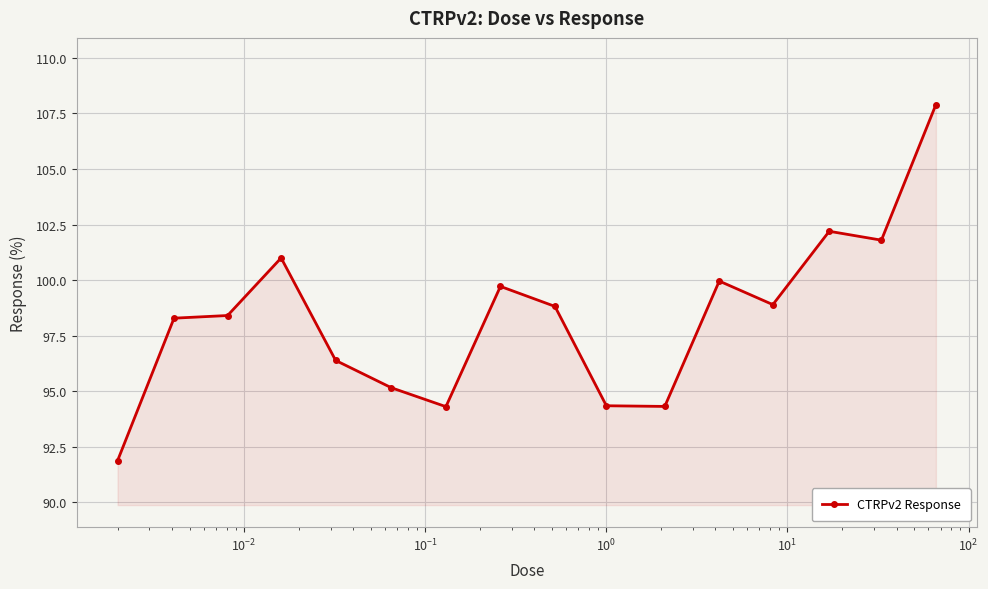

What is the difference between the maximum and minimum values?

16.0